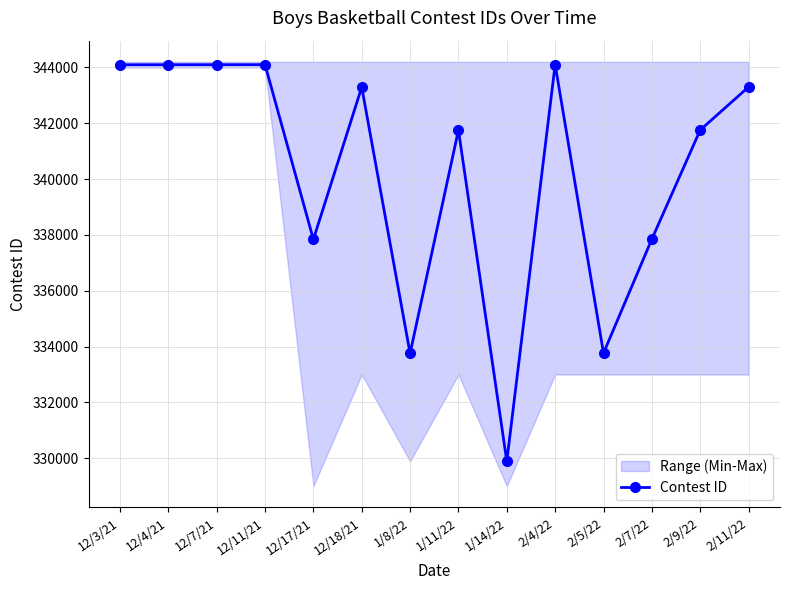

True or false: there are more than 0 points higher than both neighbors.

True